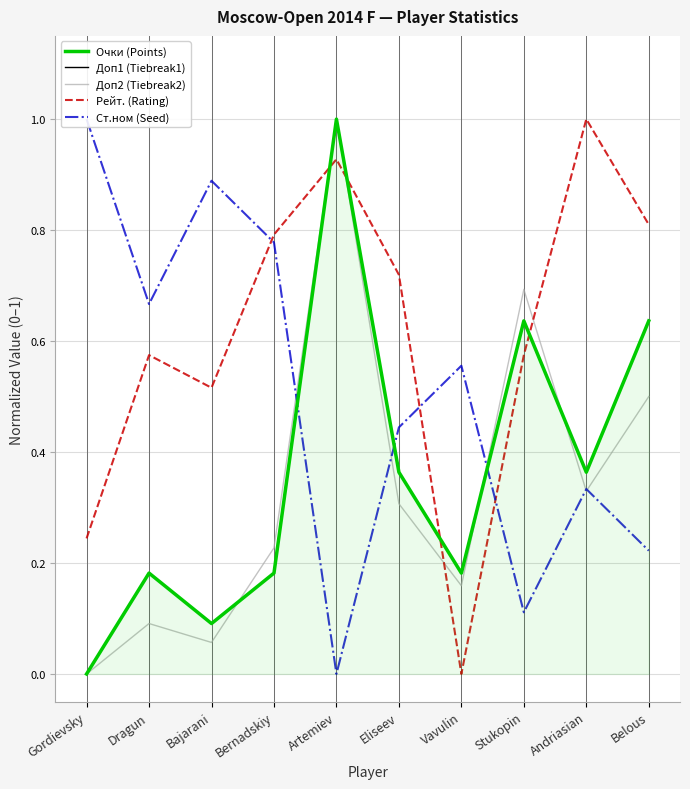

Which label corresponds to the largest value in the chart?

Artemiev